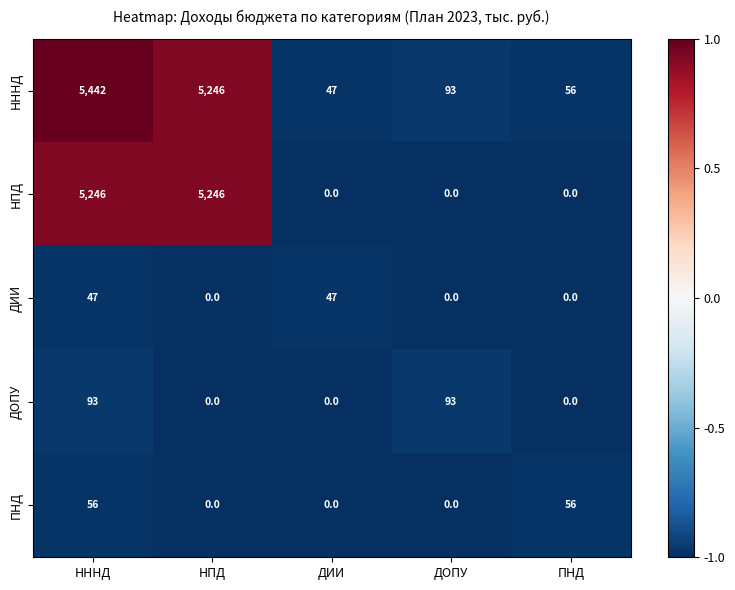

What is the sum of all НПД values?

10492